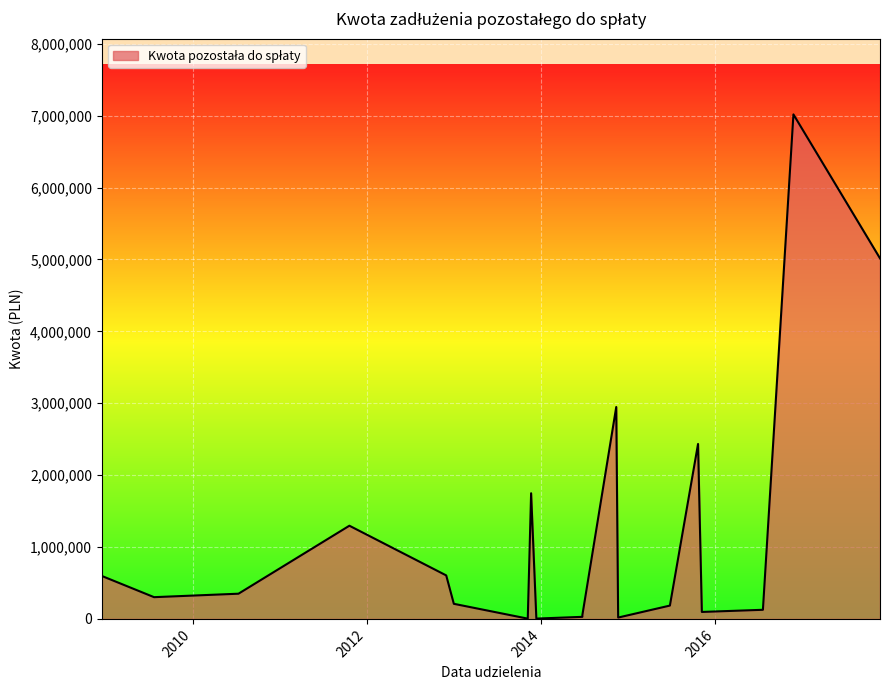

Where does the data first go above 302352?

16.12.2008